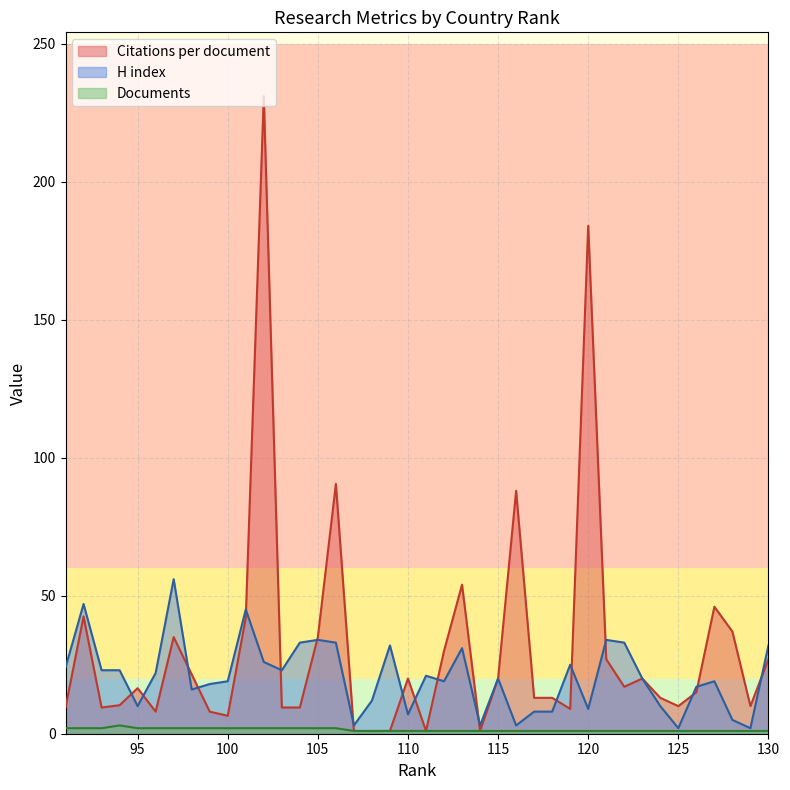

Read the H index value at 50.

24.0